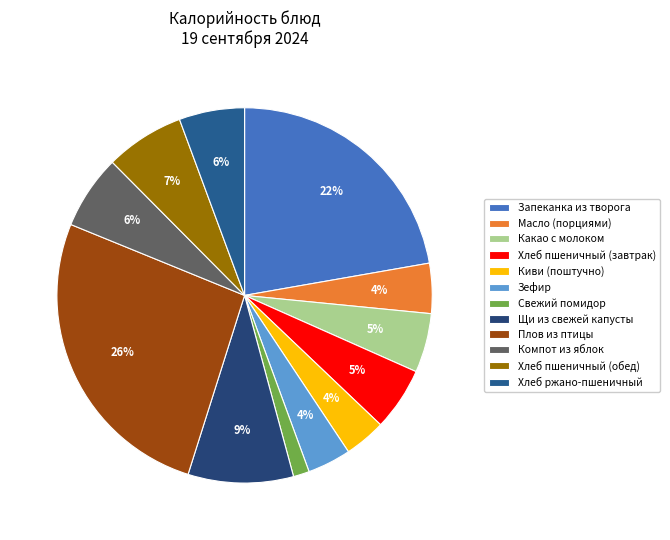

Is it true that Хлеб ржано-пшеничный is 6% of the pie?

True